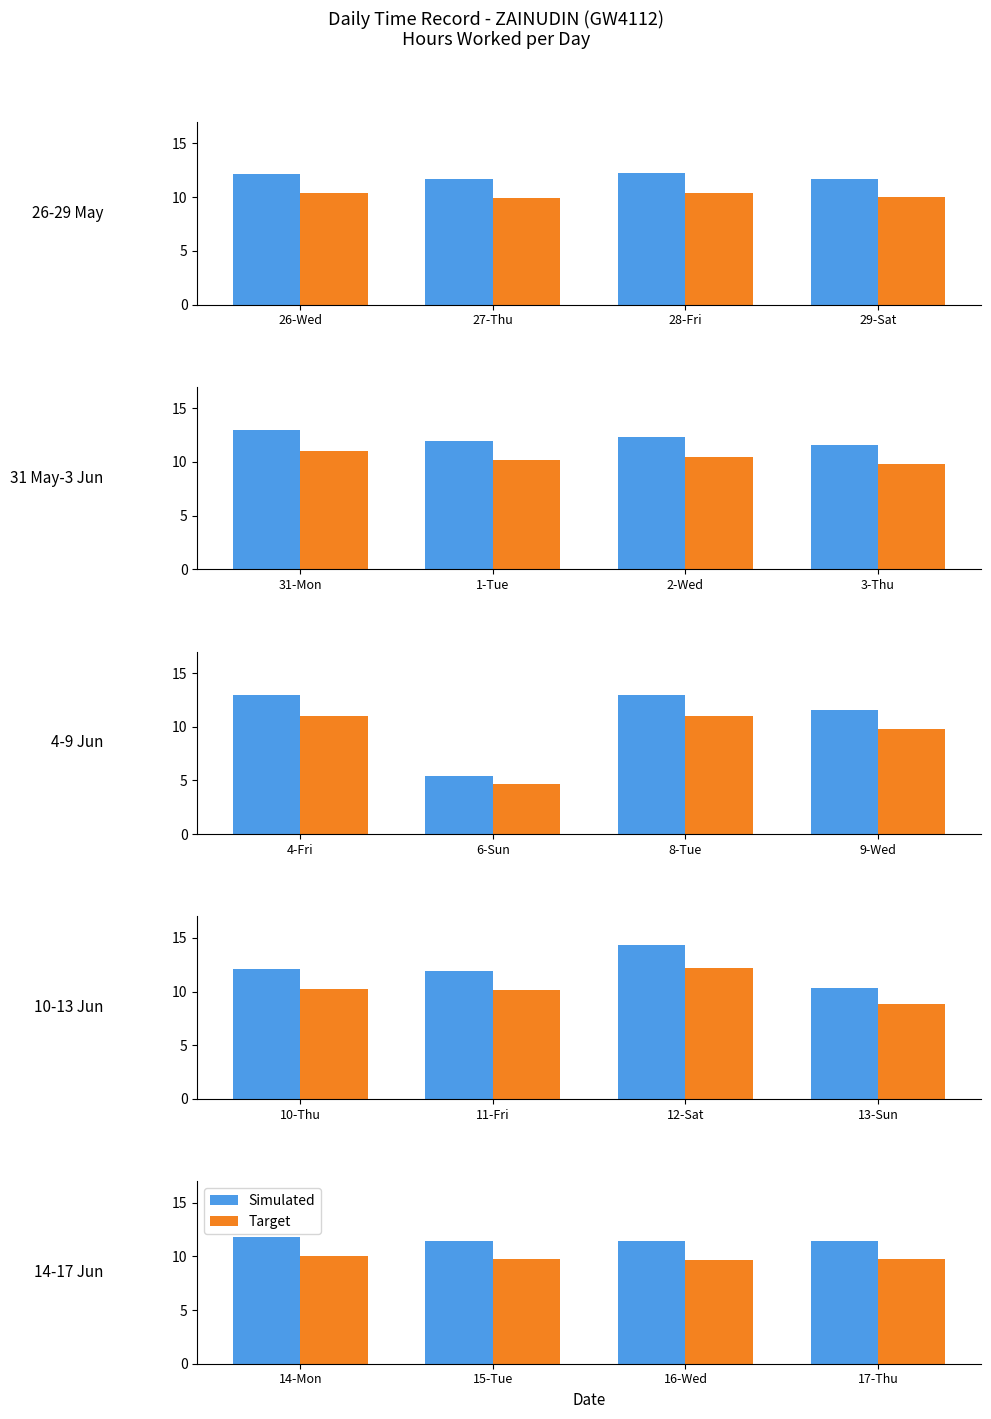

What is the average value of the Target series?

9.8